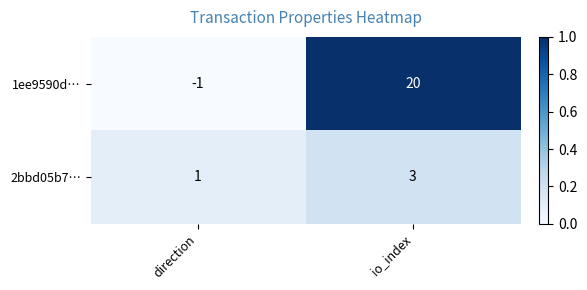

Rank the series by their average value, from lowest to highest.

2bbd05b7…, 1ee9590d…